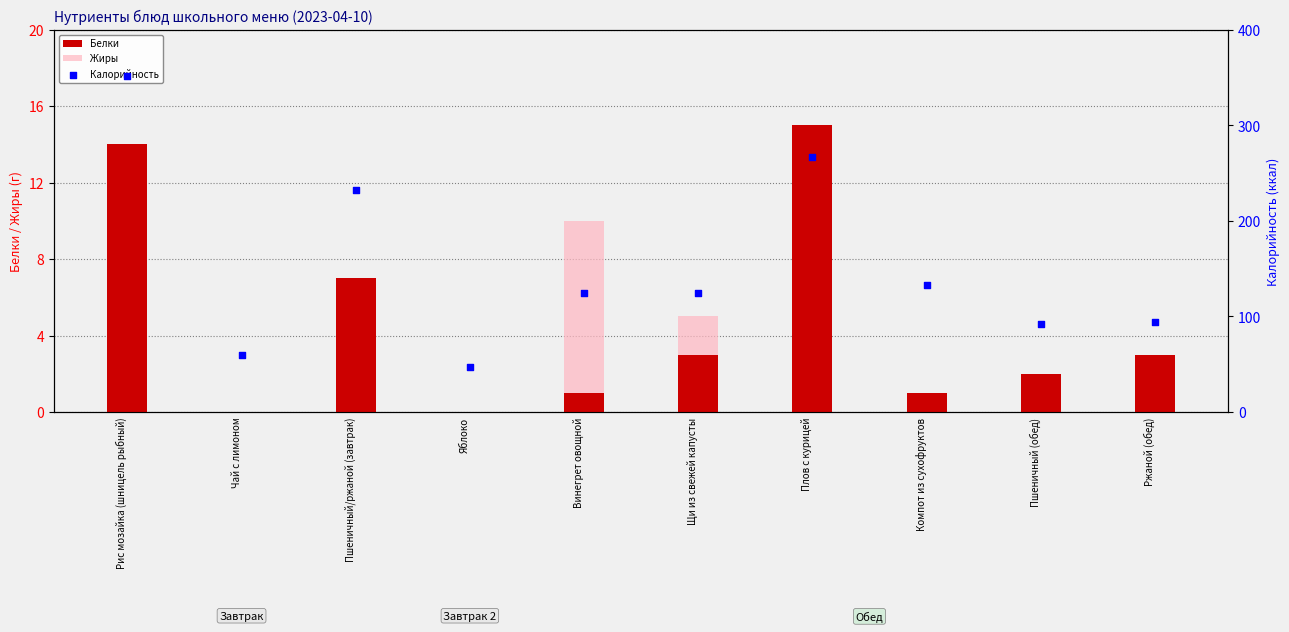

Which series has the largest total across all categories?

Калорийность